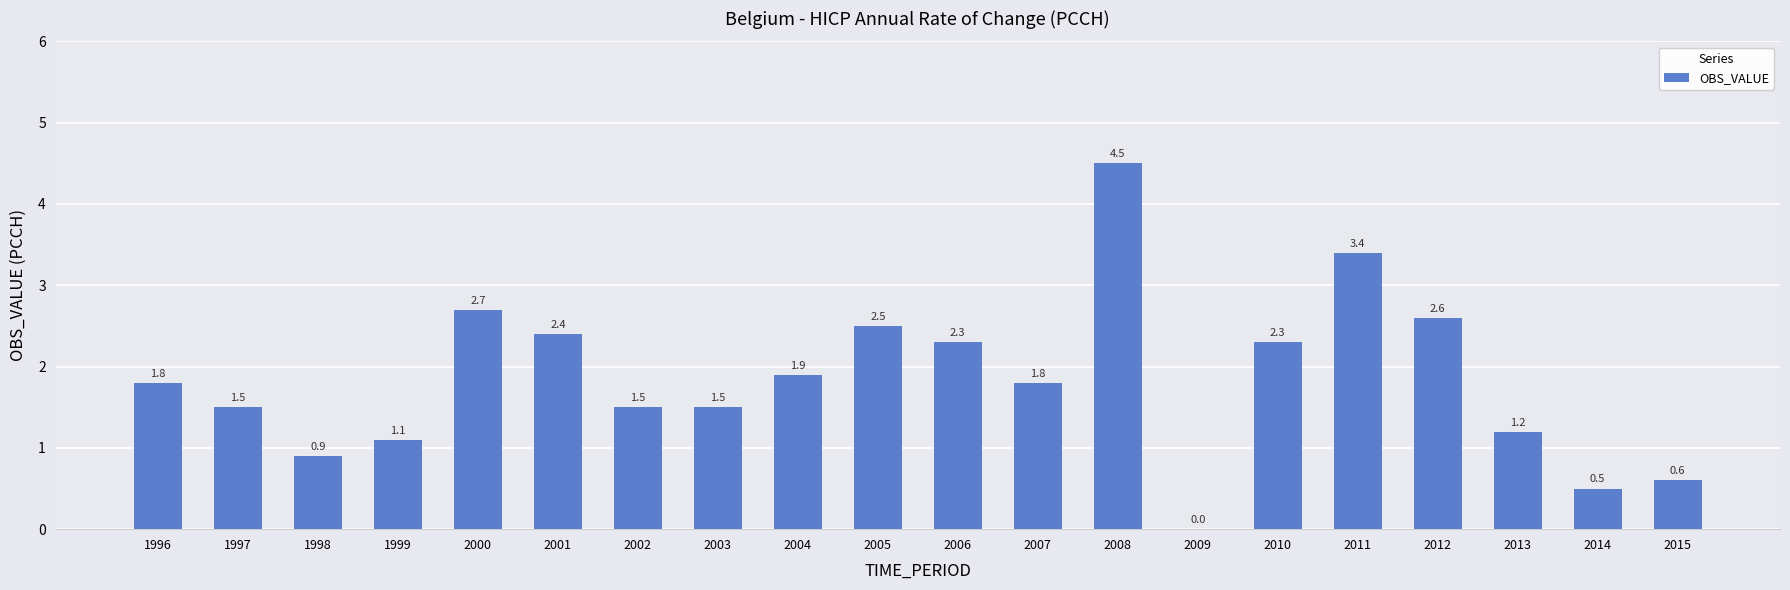

The value at 2004 is 1.9. True or false?

True